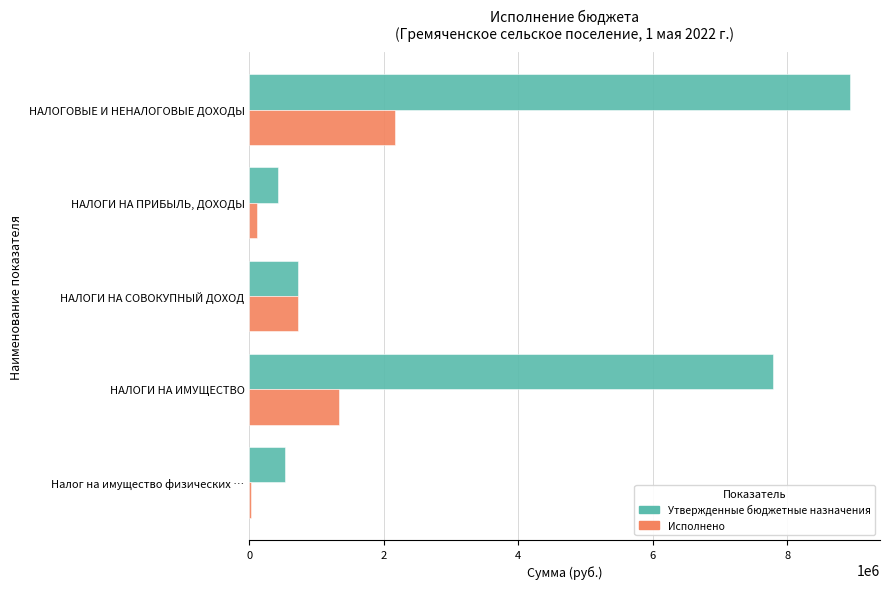

Where is Утвержденные бюджетные назначения nearest to the value 4678000?

НАЛОГИ НА ИМУЩЕСТВО